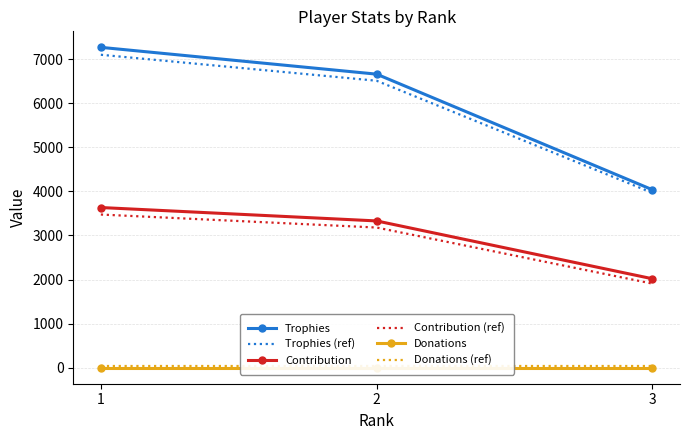

List the labels in order of Trophies value, largest first.

1, 2, 3